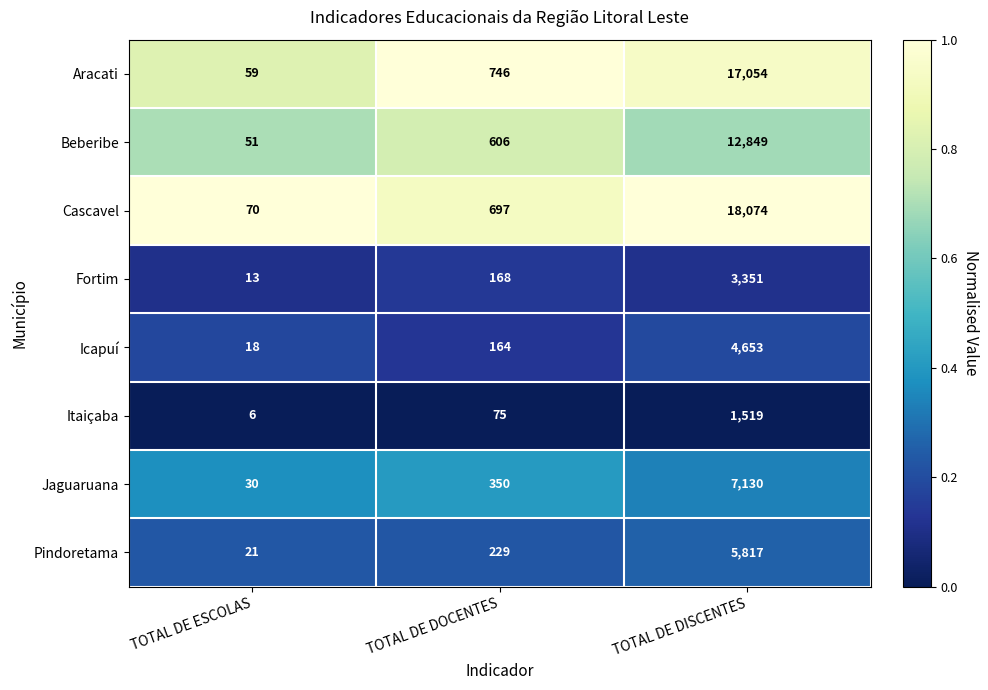

How many series are shown in this chart?

8